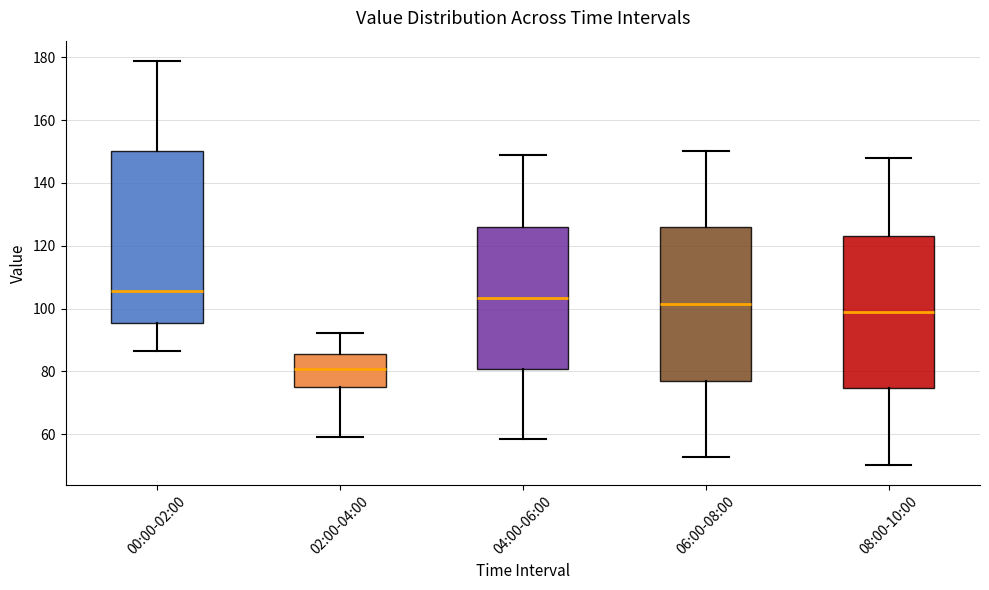

Reading left to right, read every box against the y-axis: the position of its median line, the range the box covers, and the ends of its whiskers. The values are not printed on the chart, so give them approximately, as read against the axis.

00:00-02:00: median 106, box 96 to 150, whiskers 86 to 178
02:00-04:00: median 80, box 74 to 86, whiskers 60 to 92
04:00-06:00: median 104, box 80 to 126, whiskers 58 to 148
06:00-08:00: median 102, box 76 to 126, whiskers 52 to 150
08:00-10:00: median 100, box 74 to 124, whiskers 50 to 148